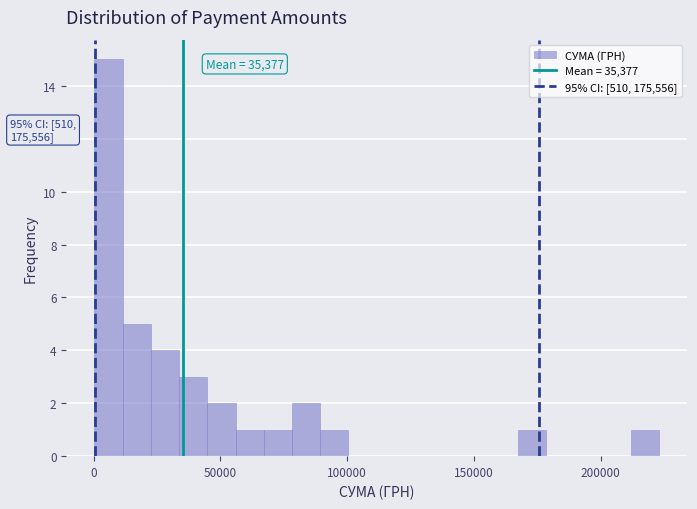

Around what value on the x-axis is the tallest bar? Give the approximate position of its centre, as read against the axis.

5000